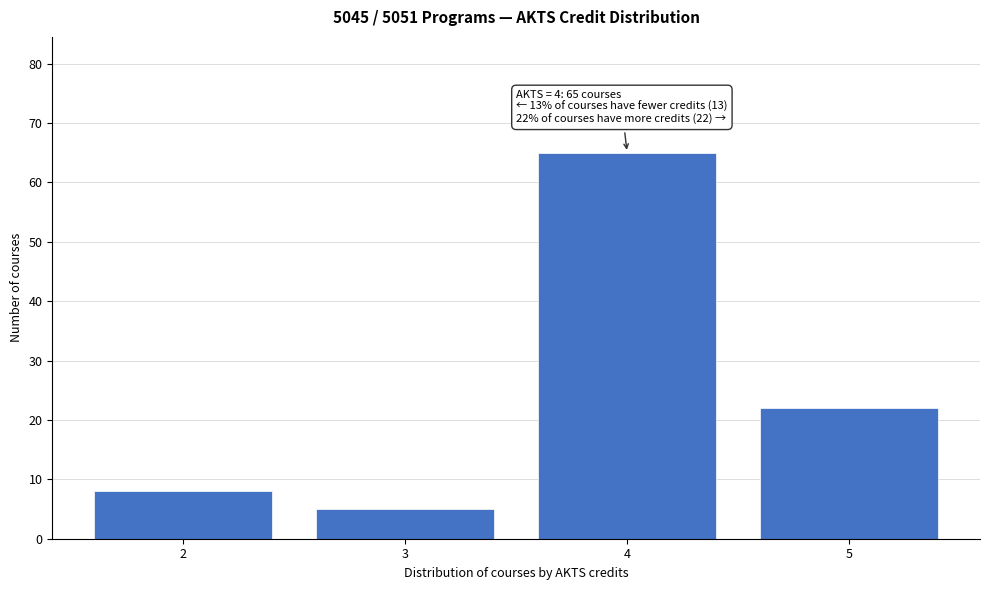

Reading left to right, extract all data points from this chart.

8	5	65	22